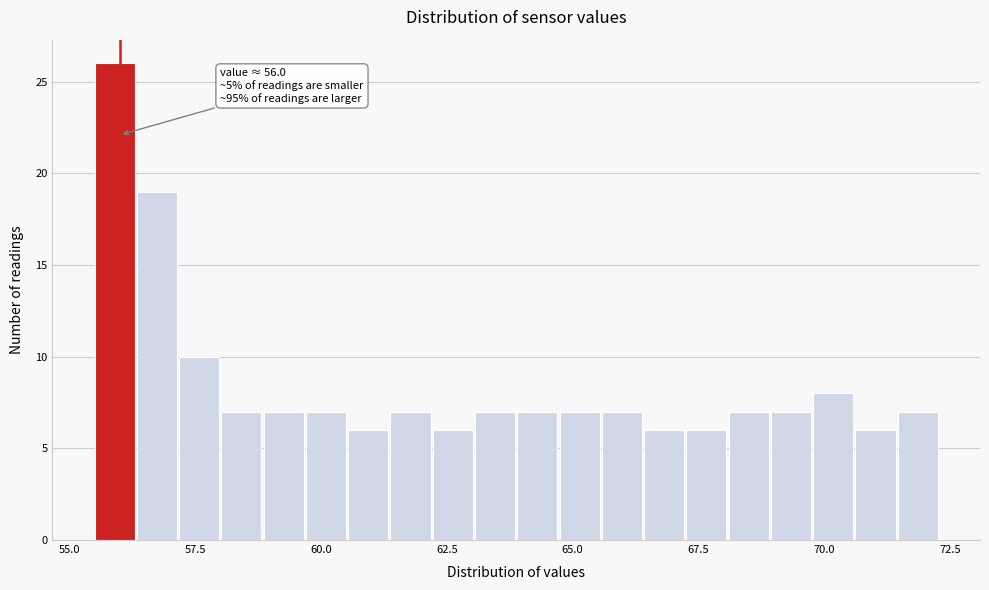

Around what value on the x-axis is the tallest bar? Give the approximate position of its centre, as read against the axis.

56.0